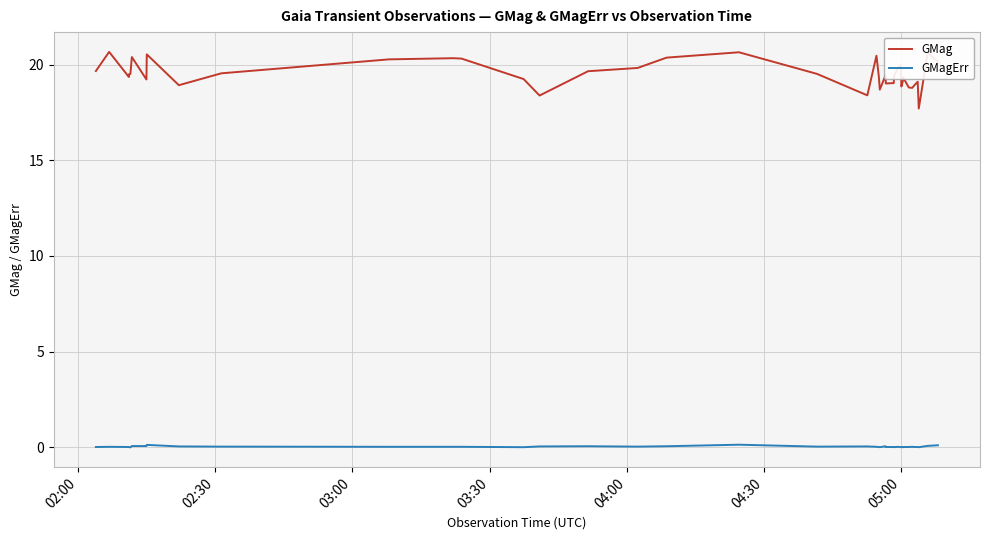

What is the greatest value displayed?

20.7